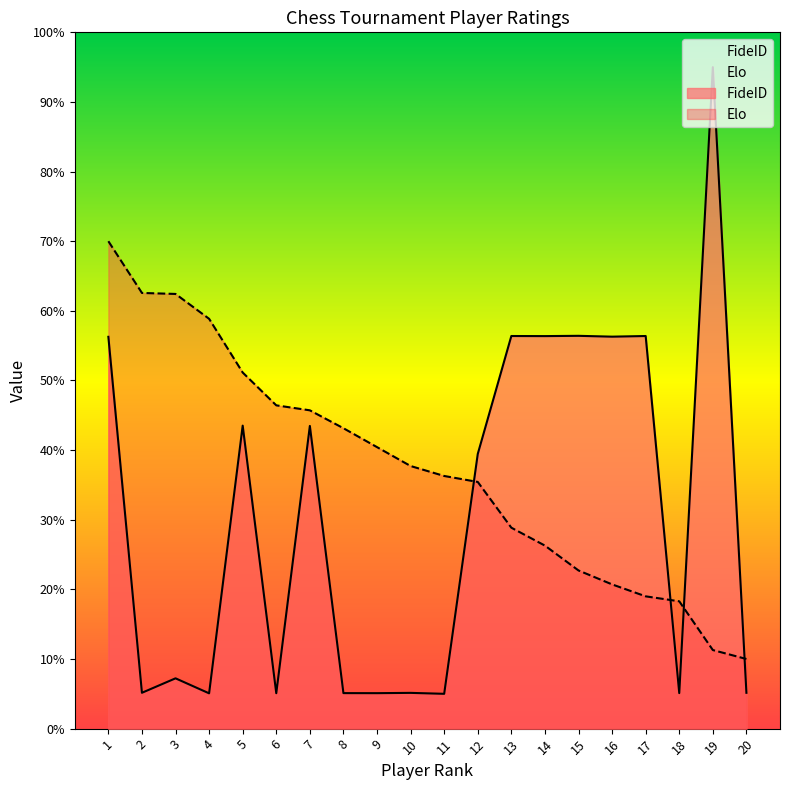

Does the chart have visible grid lines?

No